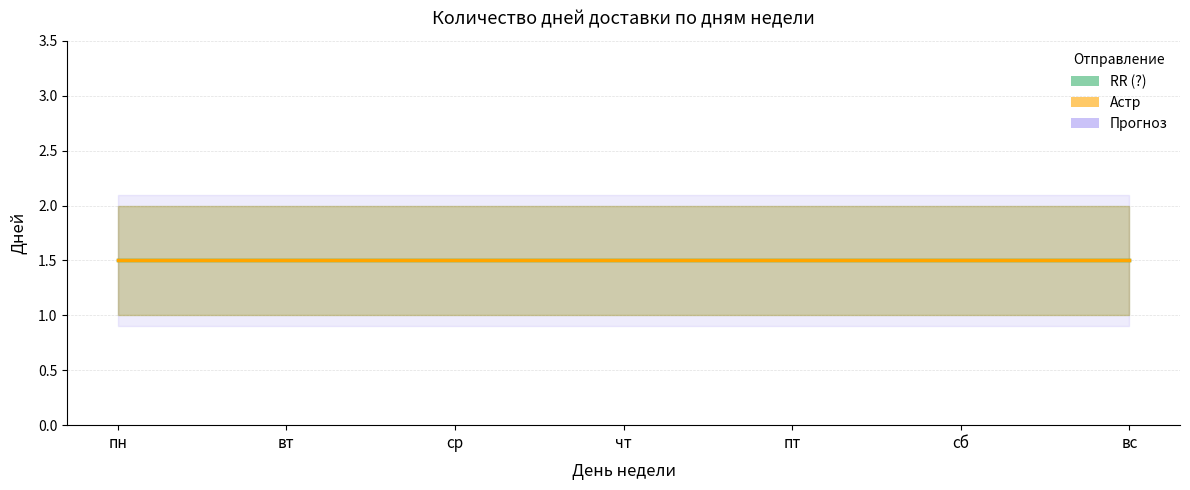

Is this an area chart (filled region under the line)?

No